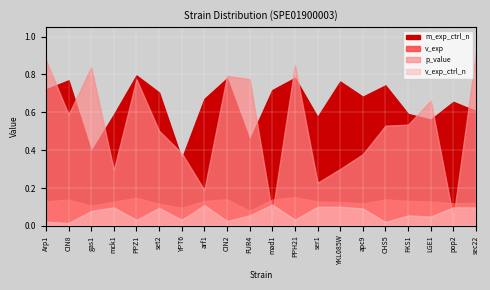

Which series has the largest total across all categories?

m_exp_ctrl_n